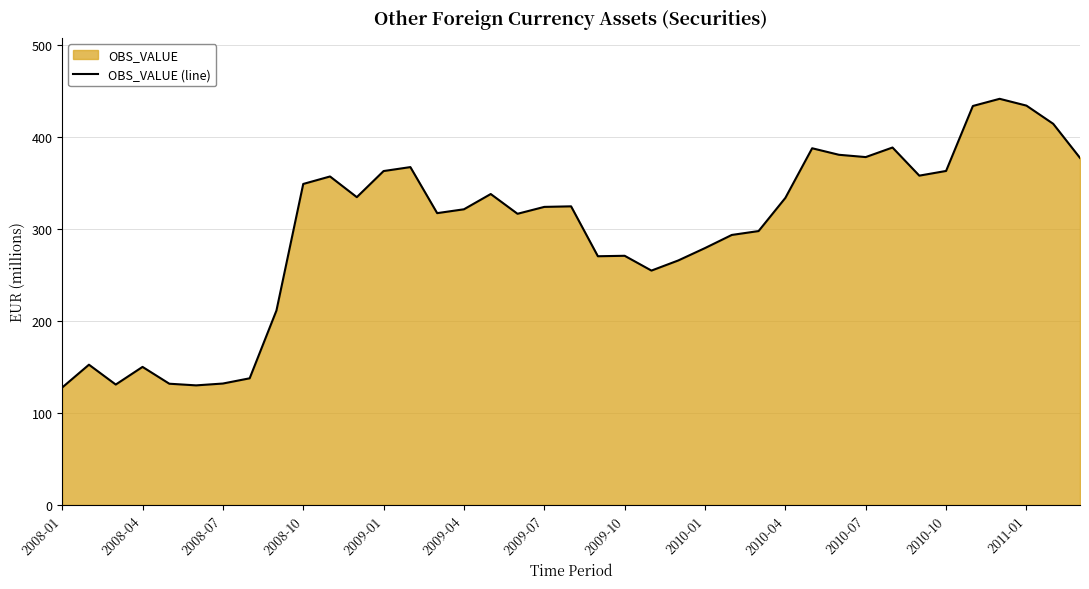

What is the smallest value displayed?

127.8